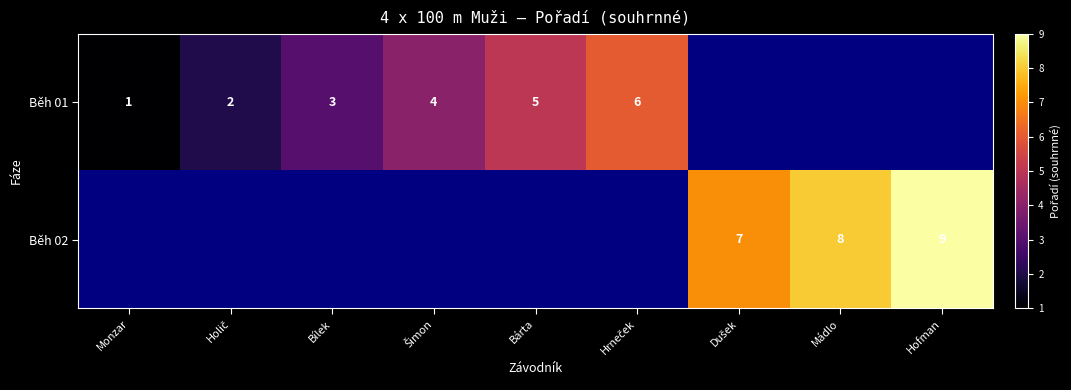

What is the maximum value shown in the chart?

9.0